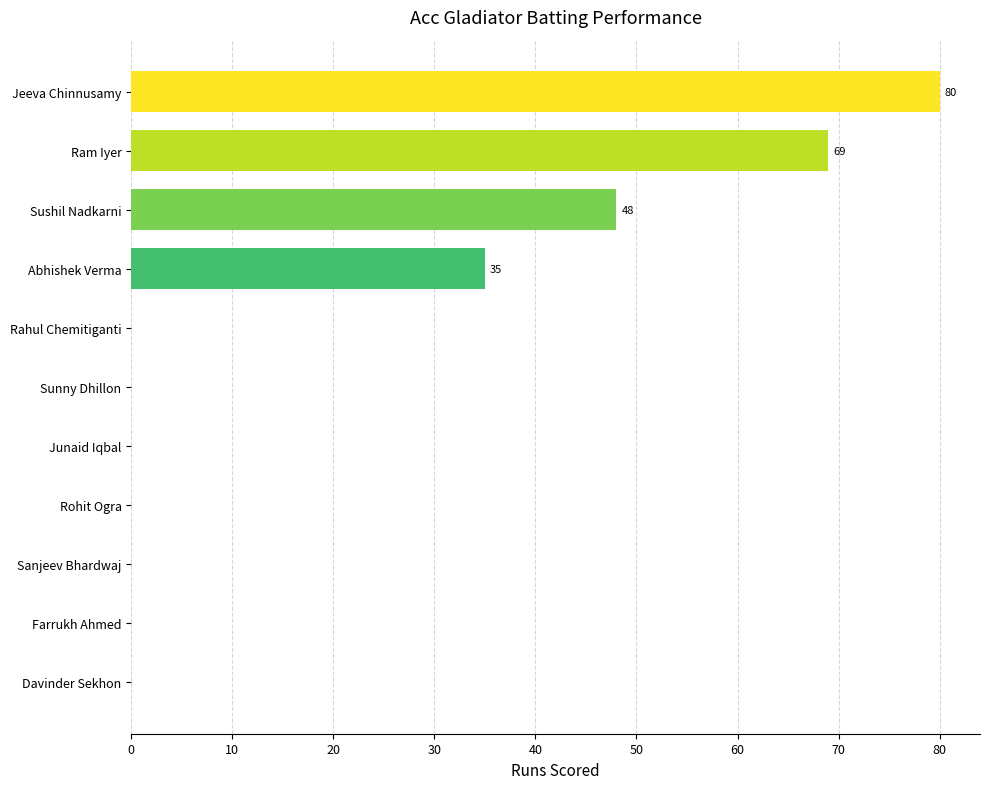

Reading bottom to top, transcribe all the data shown in this chart.

Davinder Sekhon=0	Farrukh Ahmed=0	Sanjeev Bhardwaj=0	Rohit Ogra=0	Junaid Iqbal=0	Sunny Dhillon=0	Rahul Chemitiganti=0	Abhishek Verma=35	Sushil Nadkarni=48	Ram Iyer=69	Jeeva Chinnusamy=80